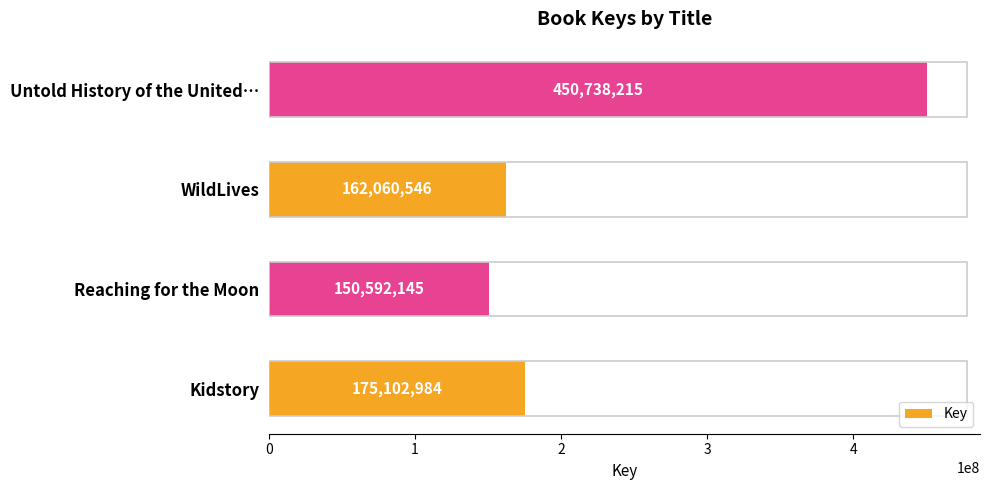

The value at Untold History of the United… is 450738215. True or false?

True